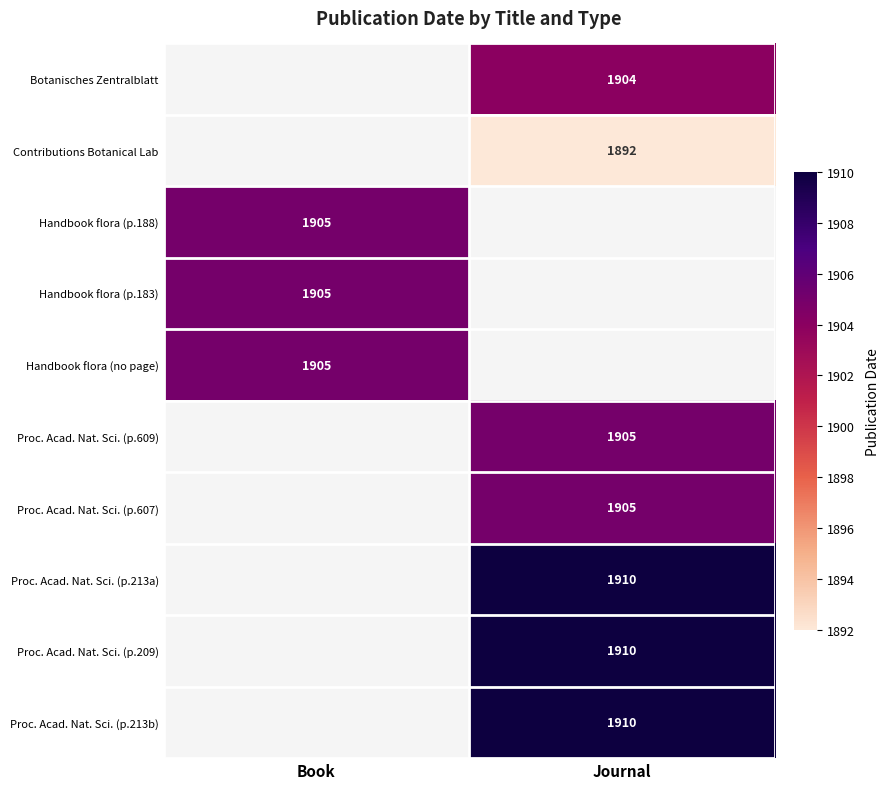

The value of Proc. Acad. Nat. Sci. (p.209) at Journal is 1032. True or false?

False